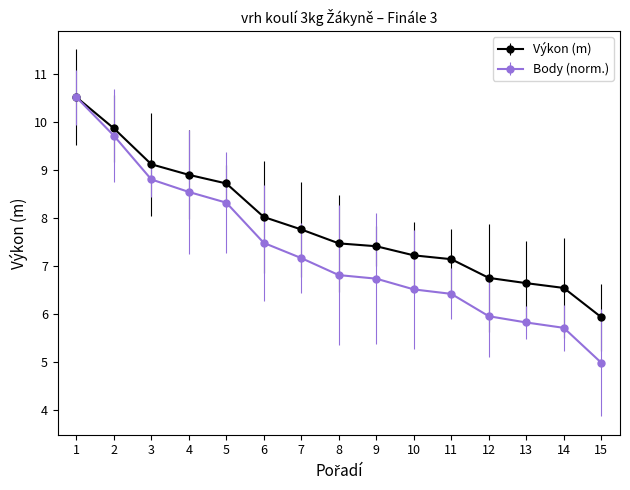

What is the value of the Výkon (m) point at the 13th from the left?

6.6